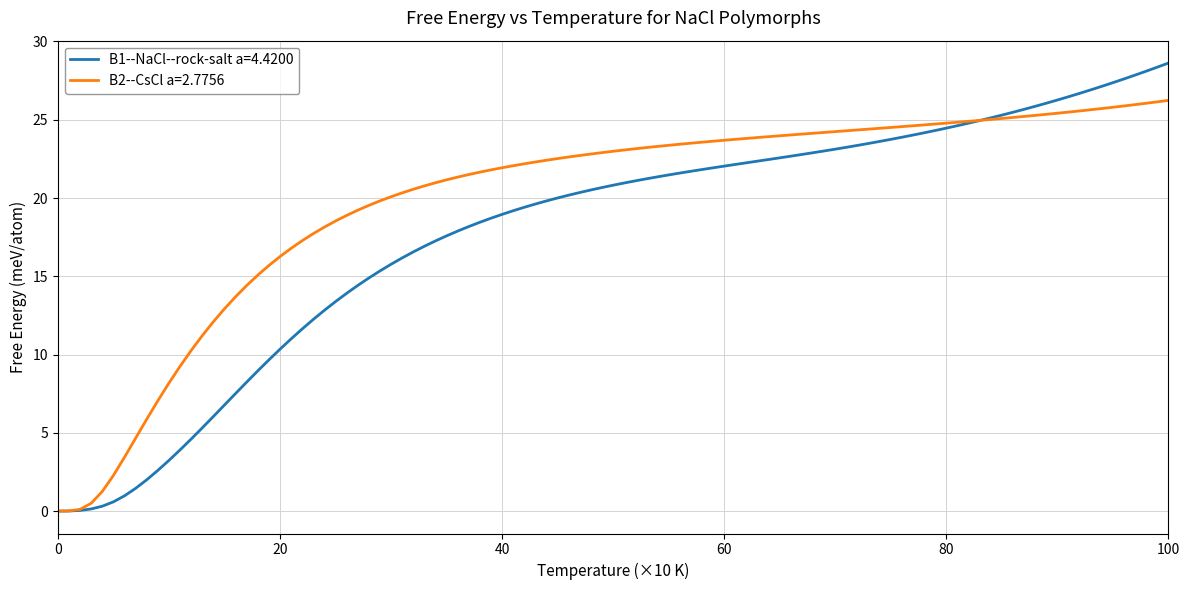

Which series has the largest total across all categories?

B2--CsCl a=2.7756